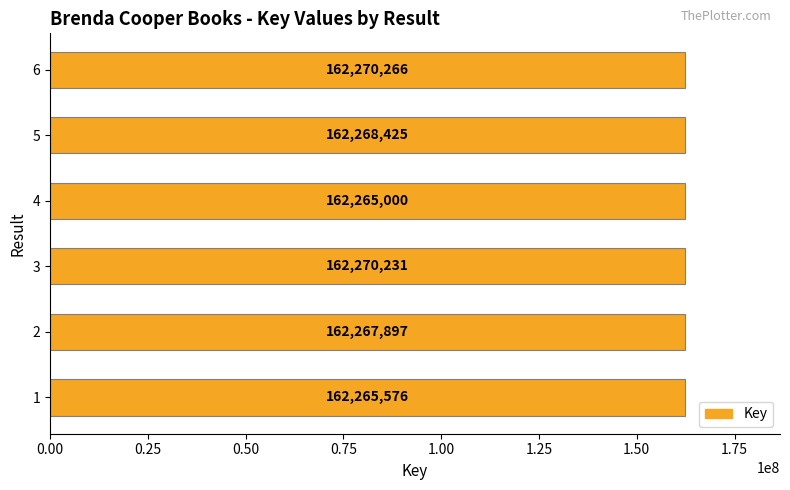

What is the difference between the maximum and minimum values?

5266